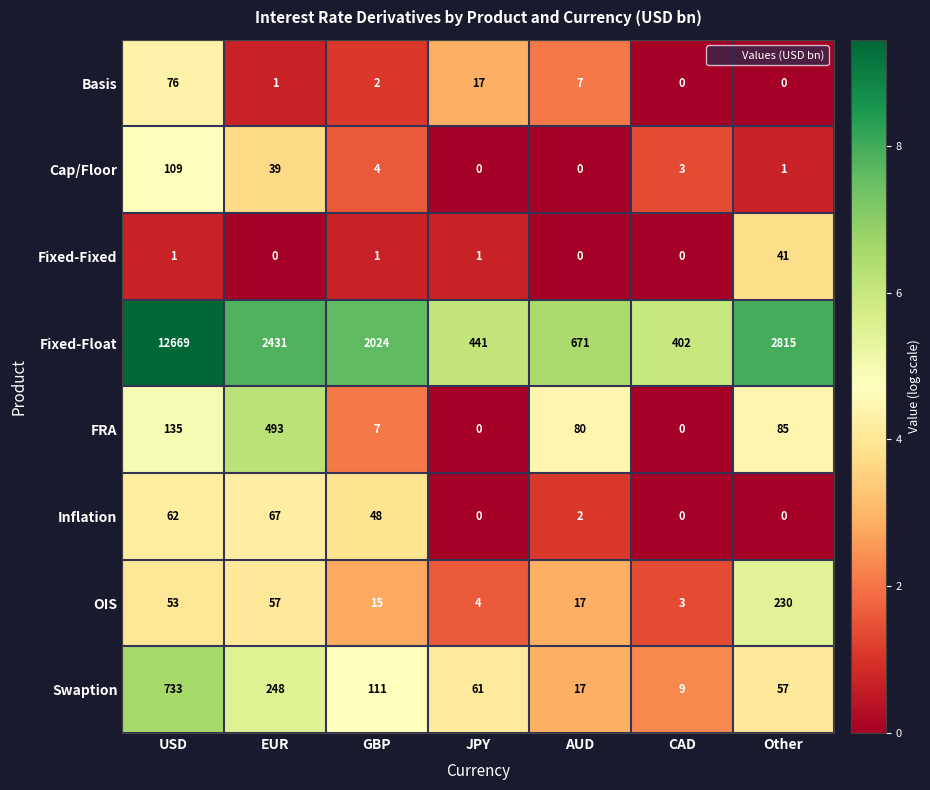

True or false: FRA has a value of 493 at EUR.

True